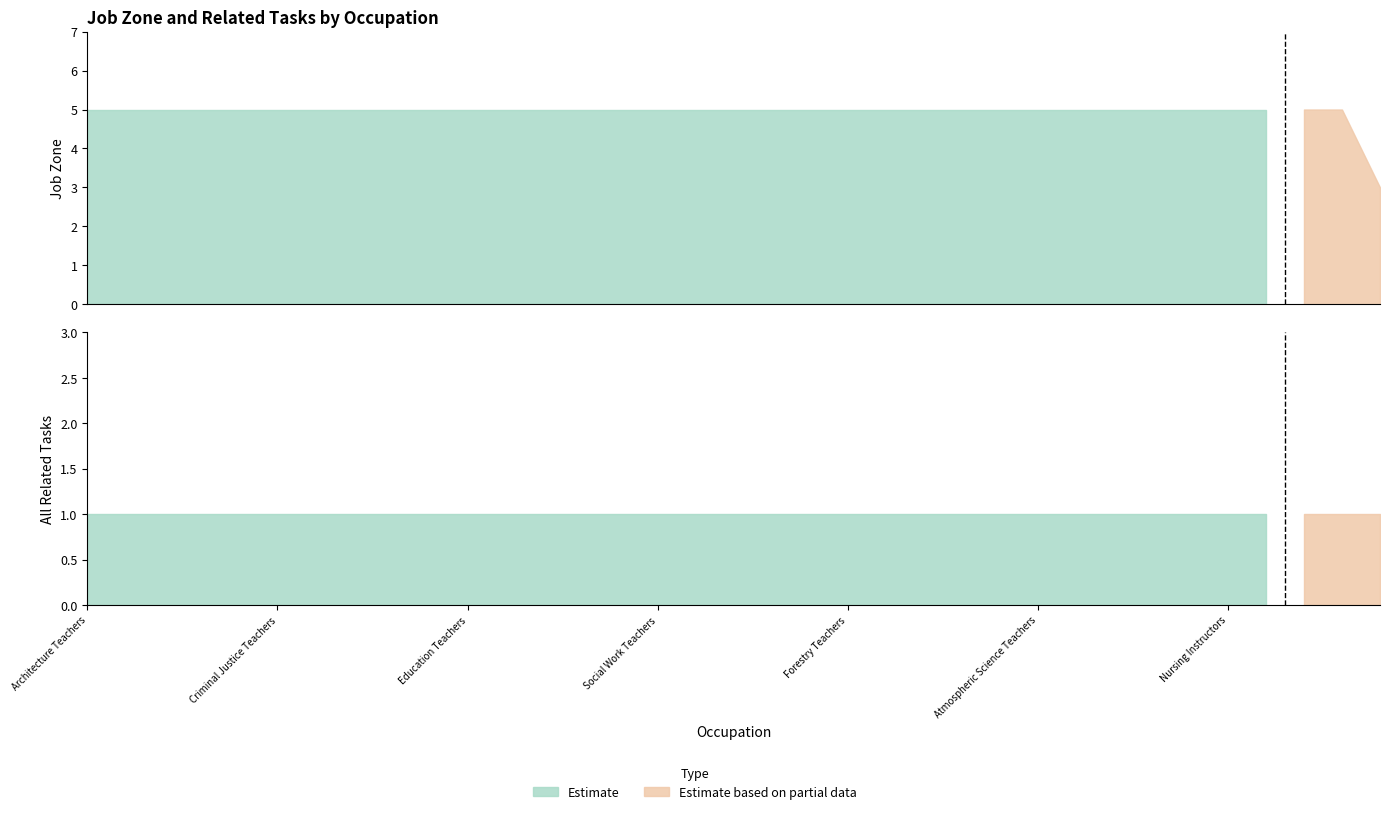

Reading left to right, extract all data points from this chart.

Job Zone: Architecture Teachers=5	Economics Teachers=5	Agricultural Sciences Teachers=5	Area/Ethnic Studies Teachers=5	Communications Teachers=5	Criminal Justice Teachers=5	Family & Consumer Sciences Teachers=5	Health Specialties Teachers=5	Law Teachers=5	Philosophy Teachers=5	Education Teachers=5	Engineering Teachers=5	Mathematical Science Teachers=5	Physics Teachers=5	Recreation Studies Teachers=5	Social Work Teachers=5	Sociology Teachers=5	Business Teachers=5	Environmental Science Teachers=5	Foreign Language Teachers=5	Forestry Teachers=5	Geography Teachers=5	History Teachers=5	Library Science Teachers=5	Anthropology Teachers=5	Atmospheric Science Teachers=5	Computer Science Teachers=5	Biological Science Teachers=5	Art/Drama/Music Teachers=5	Chemistry Teachers=5	Nursing Instructors=5	Psychology Teachers=5	Librarians & Media Specialists=5	English Teachers=5	Library Technicians=3
All Related Tasks: Architecture Teachers=1	Economics Teachers=1	Agricultural Sciences Teachers=1	Area/Ethnic Studies Teachers=1	Communications Teachers=1	Criminal Justice Teachers=1	Family & Consumer Sciences Teachers=1	Health Specialties Teachers=1	Law Teachers=1	Philosophy Teachers=1	Education Teachers=1	Engineering Teachers=1	Mathematical Science Teachers=1	Physics Teachers=1	Recreation Studies Teachers=1	Social Work Teachers=1	Sociology Teachers=1	Business Teachers=1	Environmental Science Teachers=1	Foreign Language Teachers=1	Forestry Teachers=1	Geography Teachers=1	History Teachers=1	Library Science Teachers=1	Anthropology Teachers=1	Atmospheric Science Teachers=1	Computer Science Teachers=1	Biological Science Teachers=1	Art/Drama/Music Teachers=1	Chemistry Teachers=1	Nursing Instructors=1	Psychology Teachers=1	Librarians & Media Specialists=1	English Teachers=1	Library Technicians=1